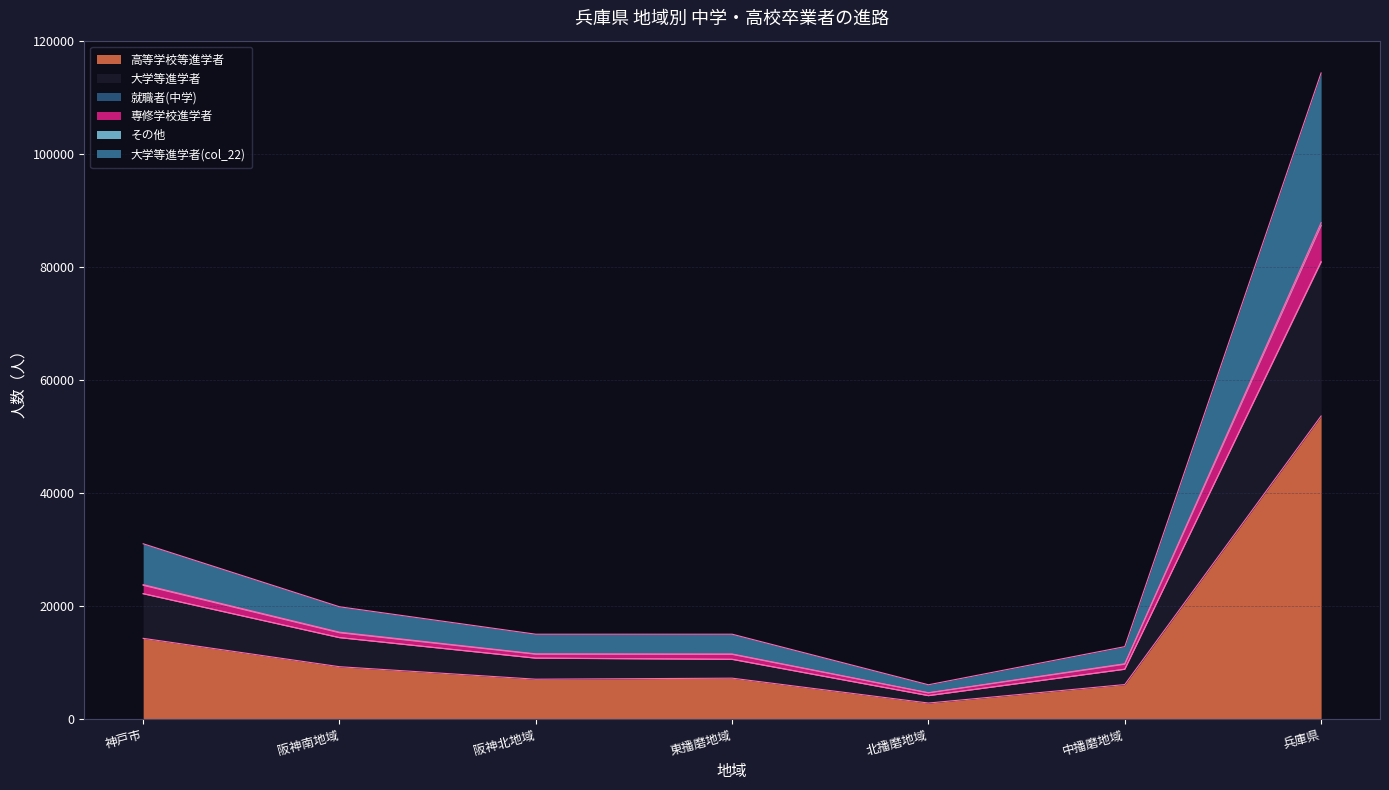

What is the label of the 2nd point from the left?

阪神南地域